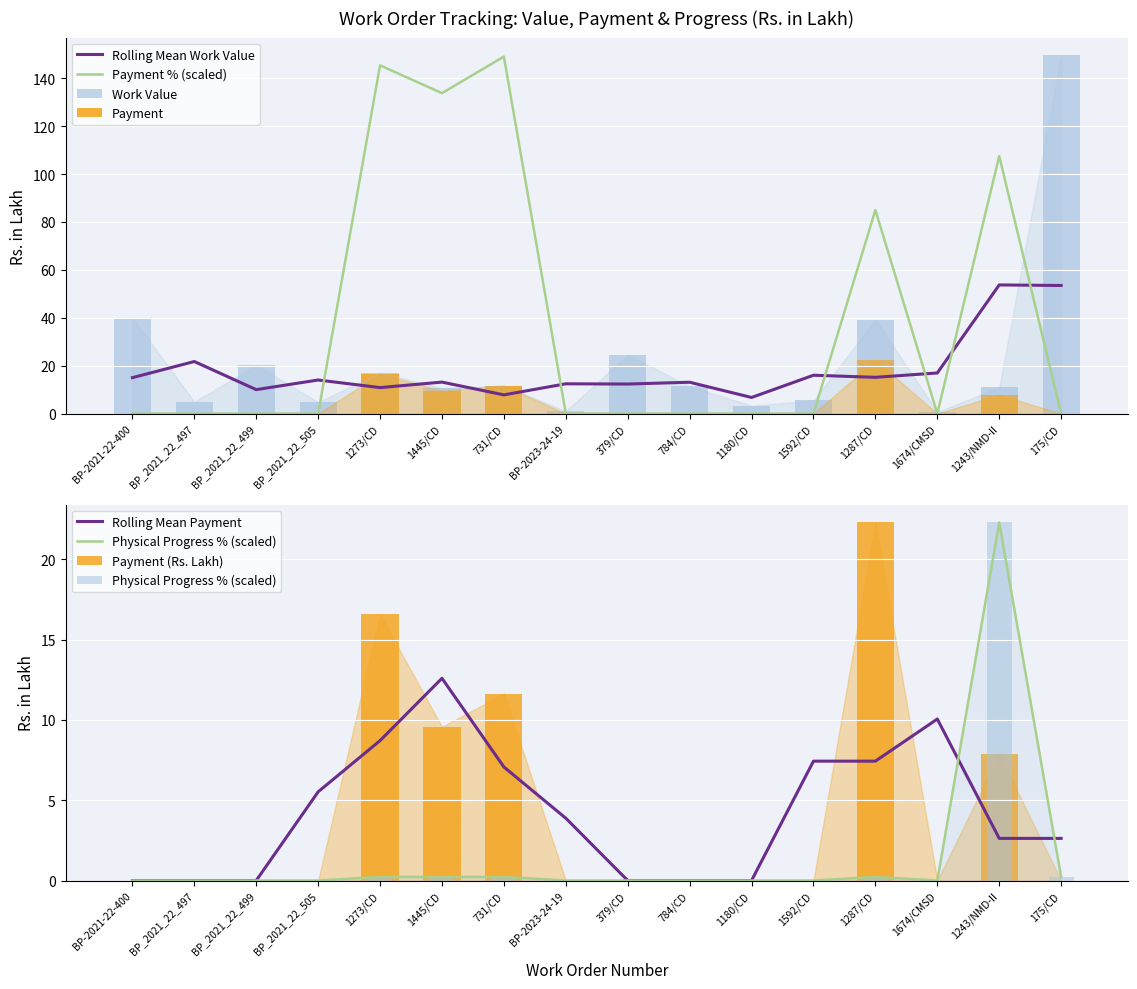

How many values in Physical Progress % are above zero?

6